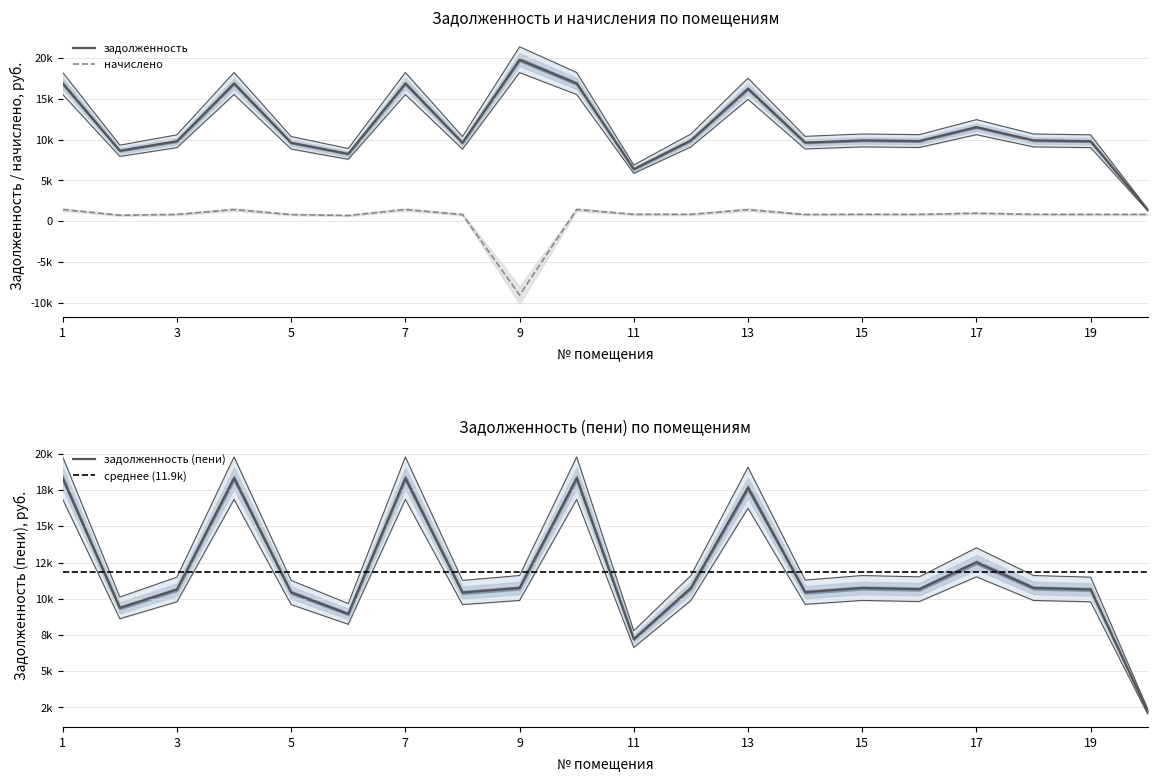

True or false: задолженность and начислено intersect in this chart.

False